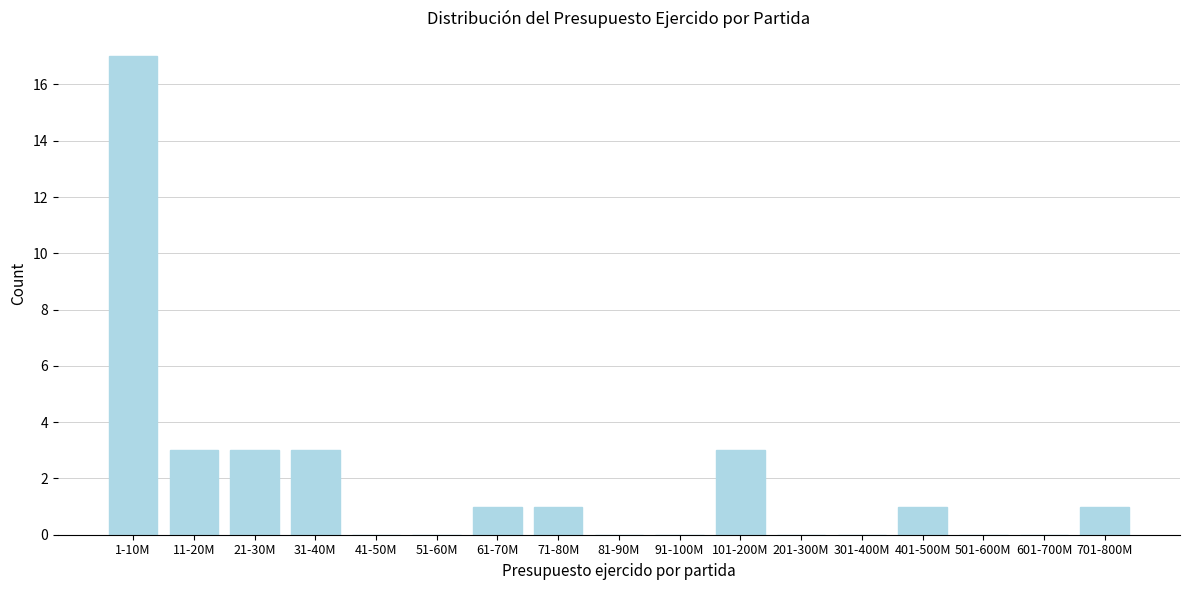

Reading left to right, extract all data points from this chart.

1-10M=17	11-20M=3	21-30M=3	31-40M=3	41-50M=0	51-60M=0	61-70M=1	71-80M=1	81-90M=0	91-100M=0	101-200M=3	201-300M=0	301-400M=0	401-500M=1	501-600M=0	601-700M=0	701-800M=1